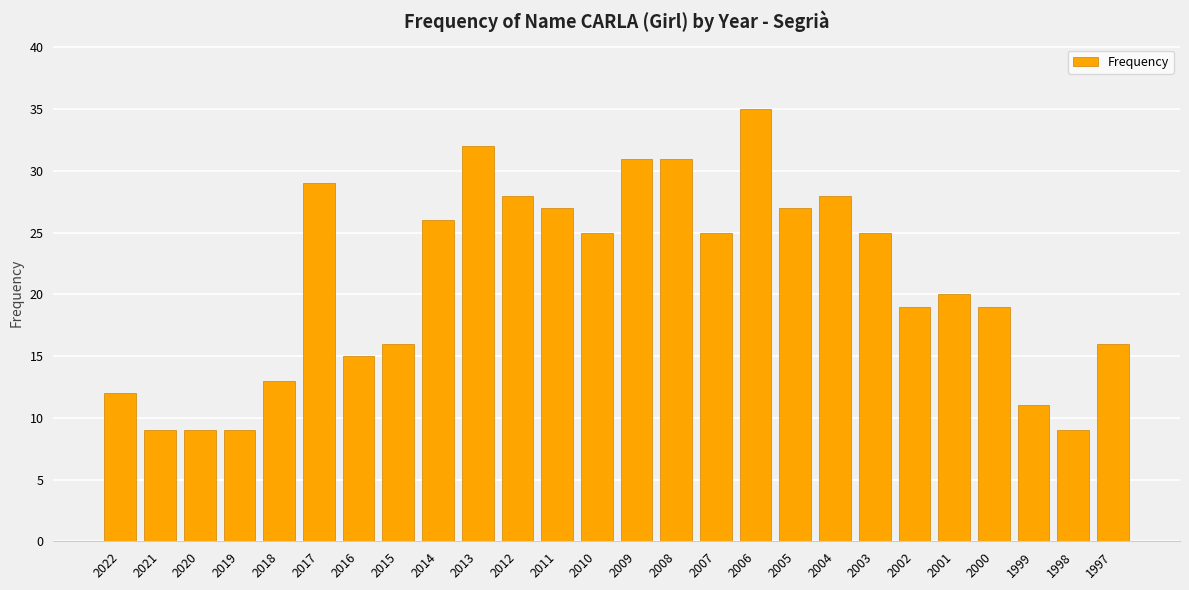

What is the smallest value displayed?

9